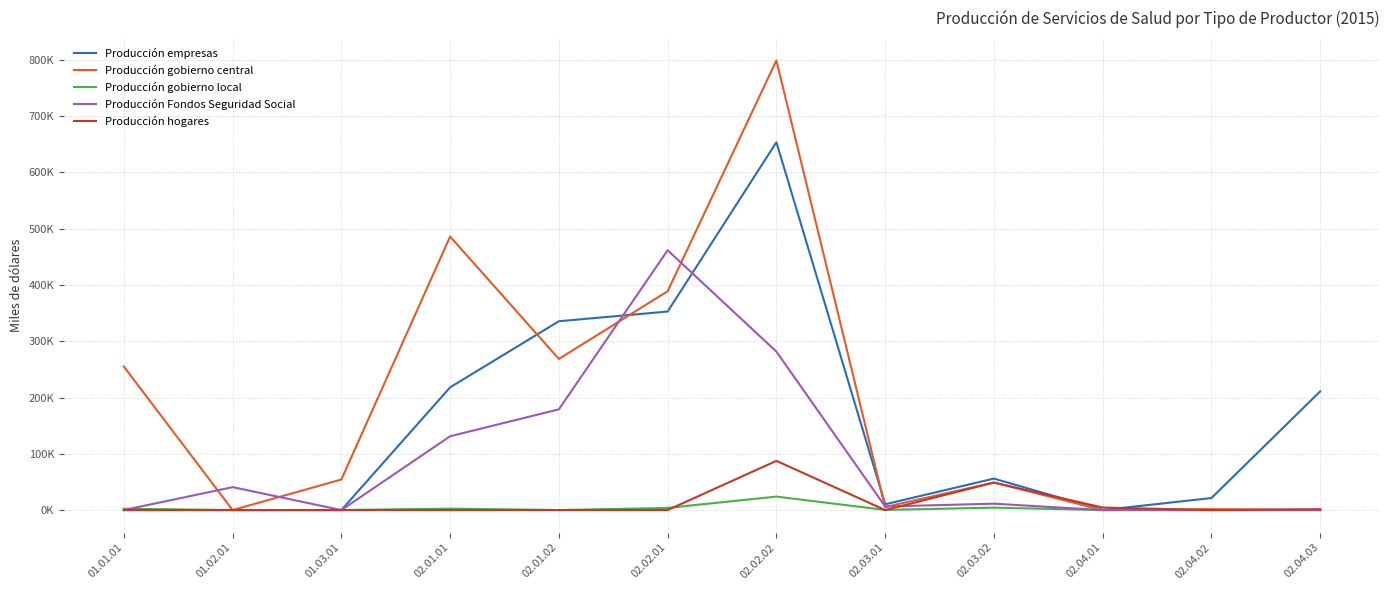

How many interior local valleys does the Producción empresas series have?

2